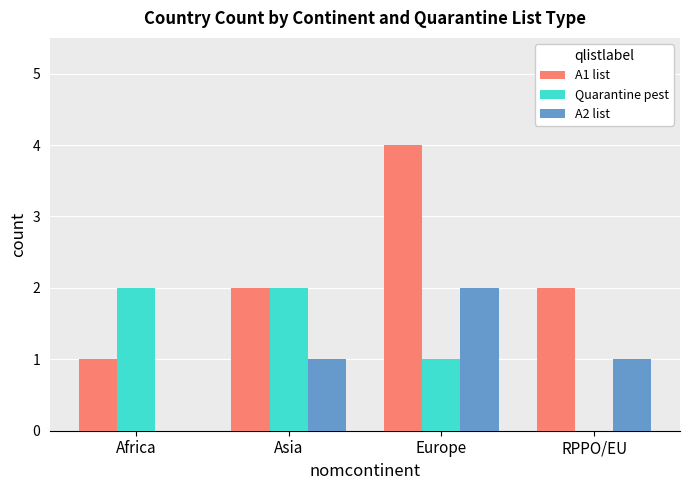

At which category is the sum across all series the highest?

Europe